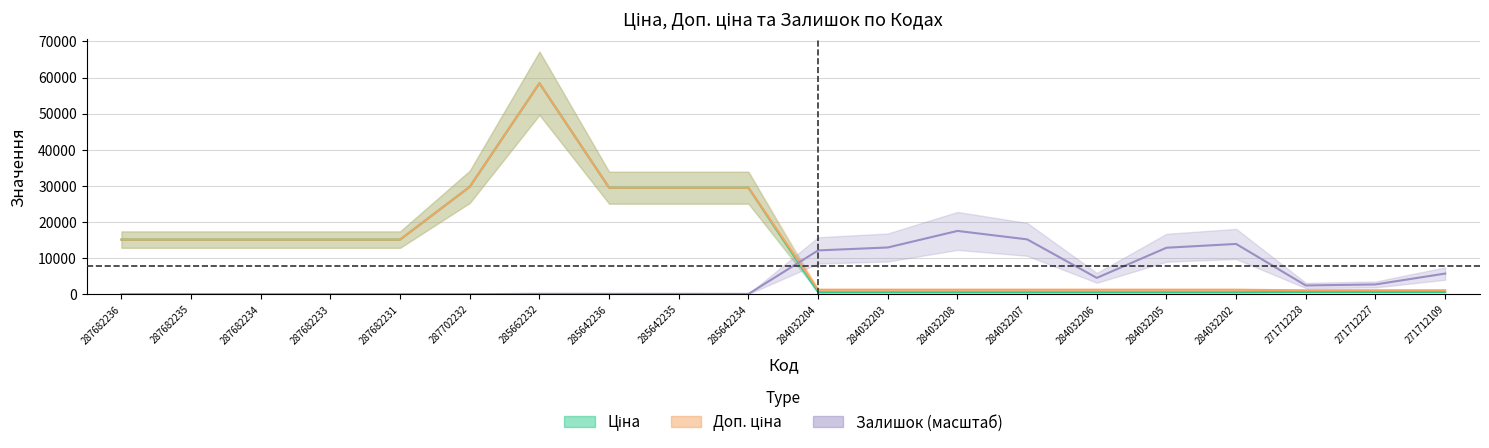

At how many categories does at least one series exceed 24899?

5